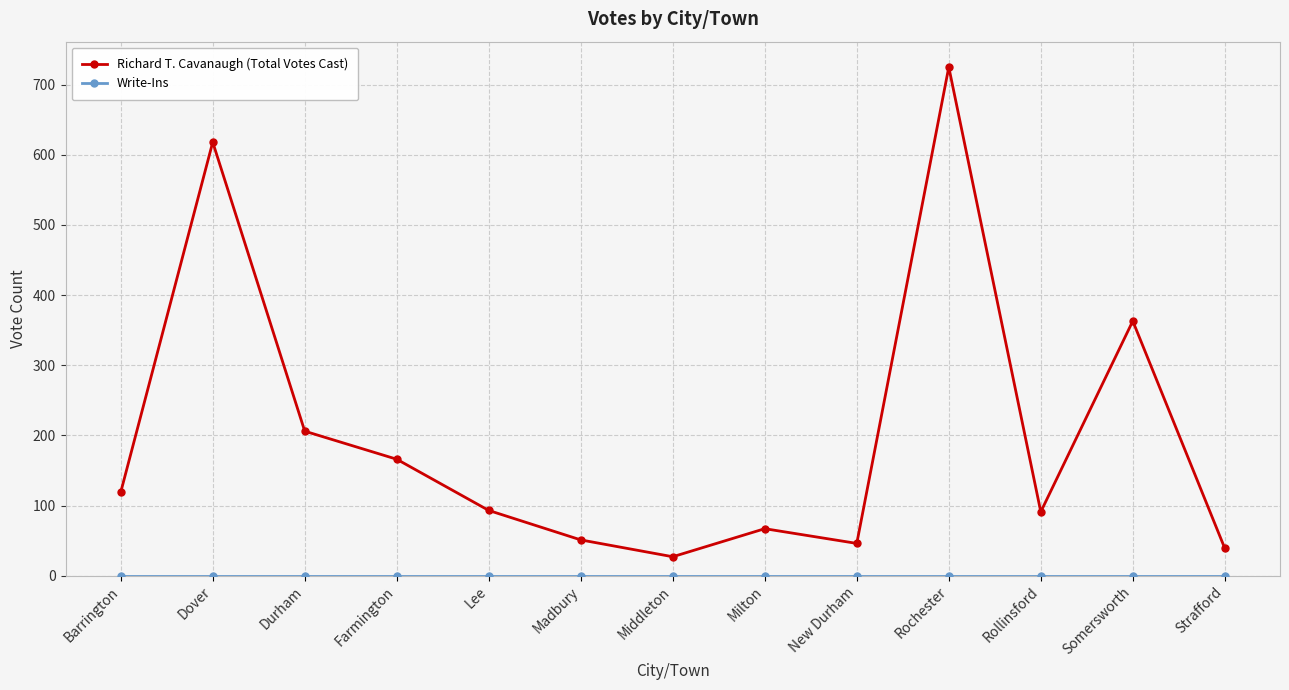

What is the total value across all series at Rochester?

725